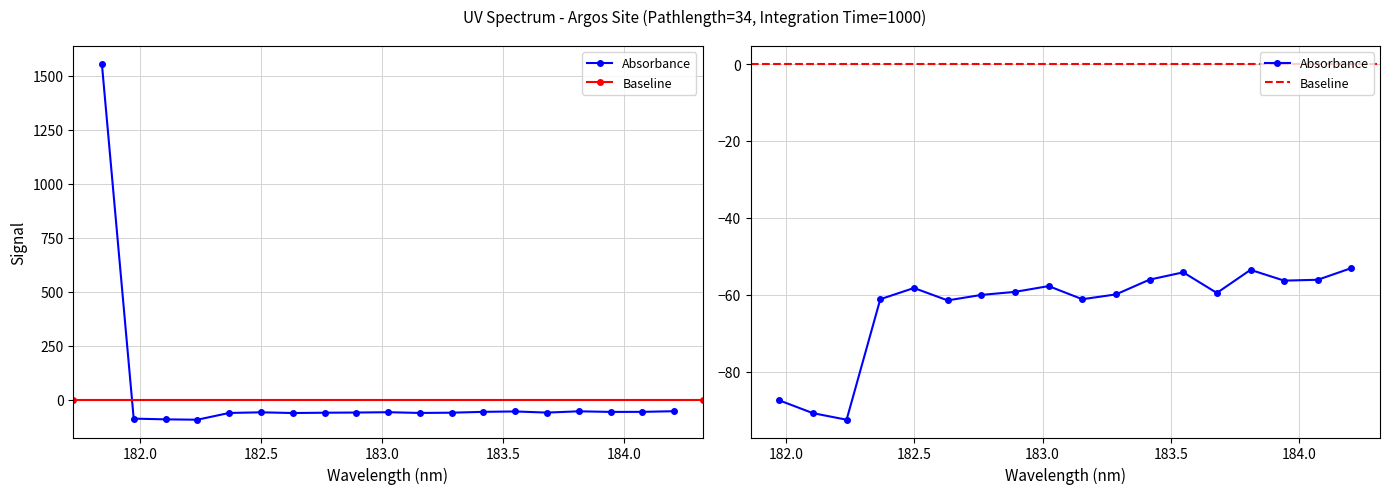

Is it true that the value at 182.0 is -149.3?

False